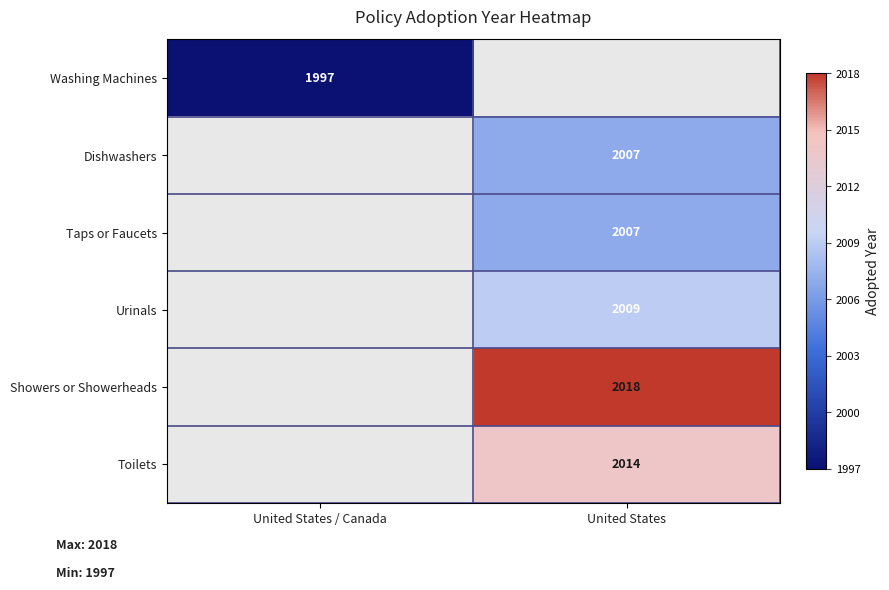

Which has a higher value, United States or United States / Canada?

United States / Canada